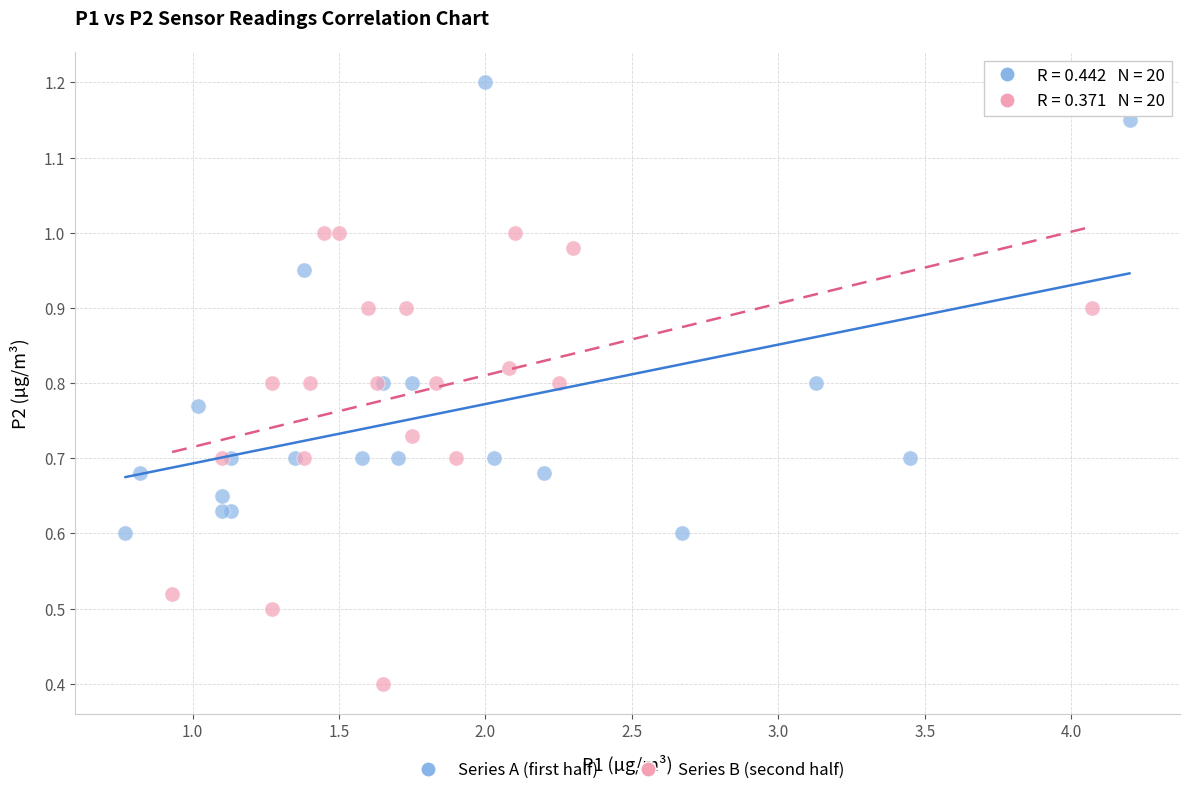

What are all the series names shown in the legend?

Series A (first half), Series B (second half)